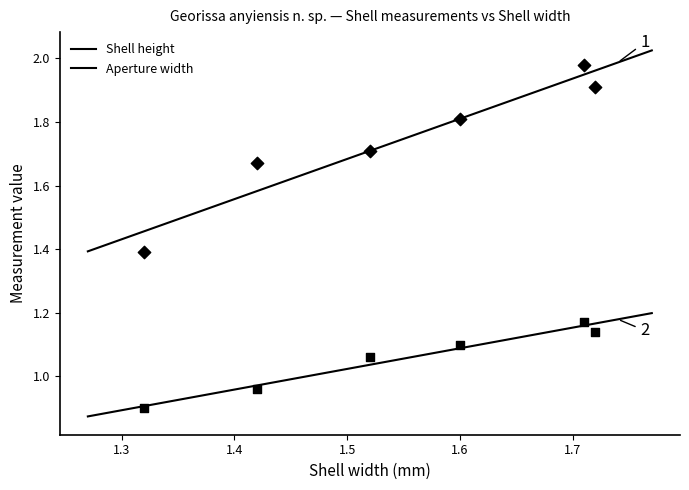

Which series has the widest spread of Y values?

Shell height